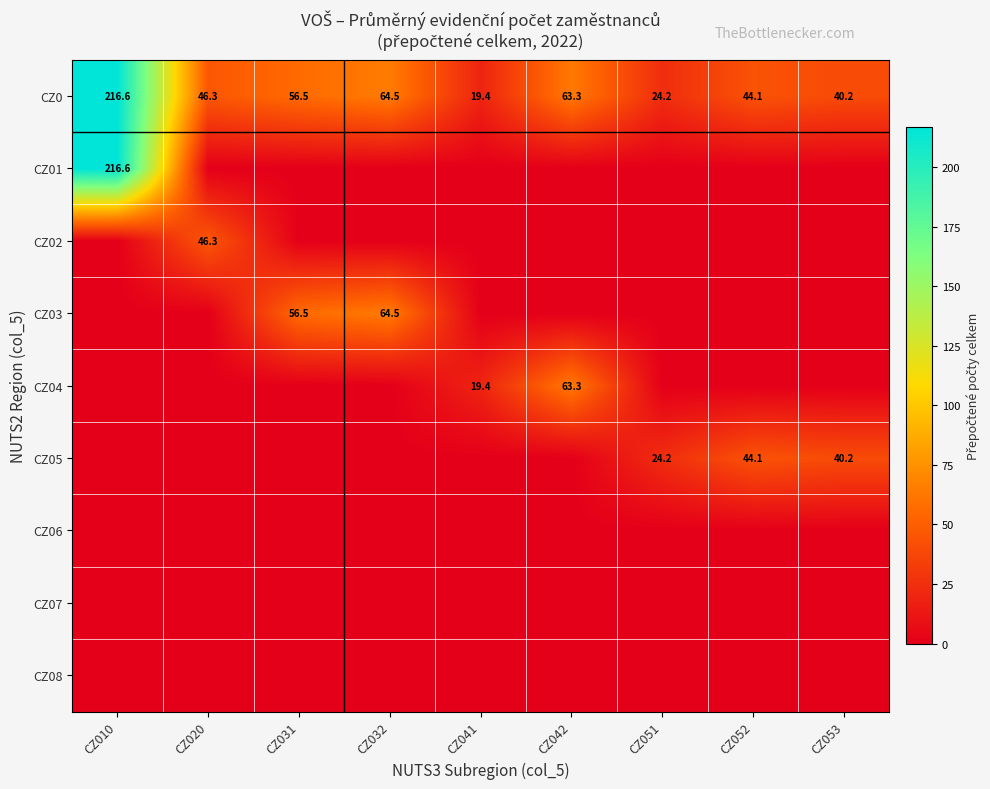

What is the sum of the CZ04 values at CZ042 and CZ041?

82.7